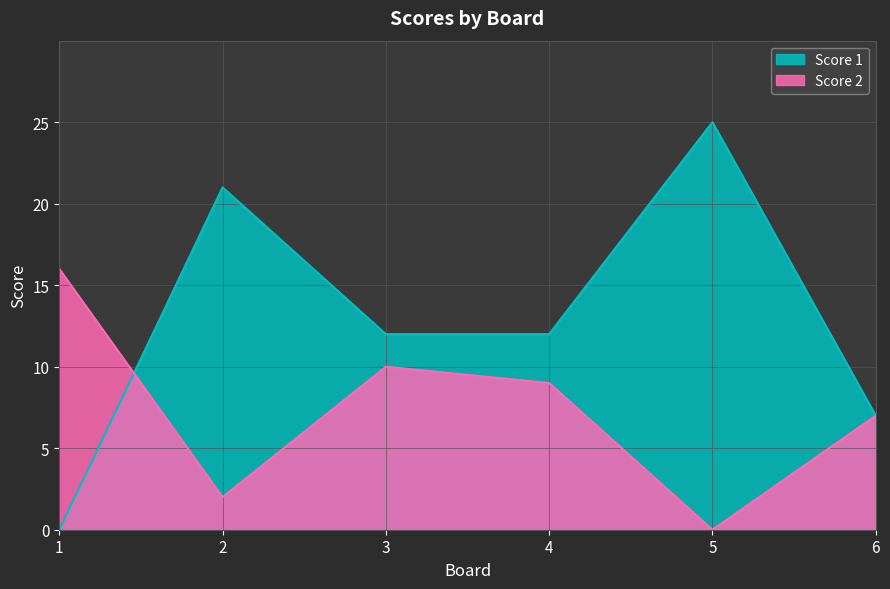

In Score 1, how many points are higher than both neighbors (excluding endpoints)?

2